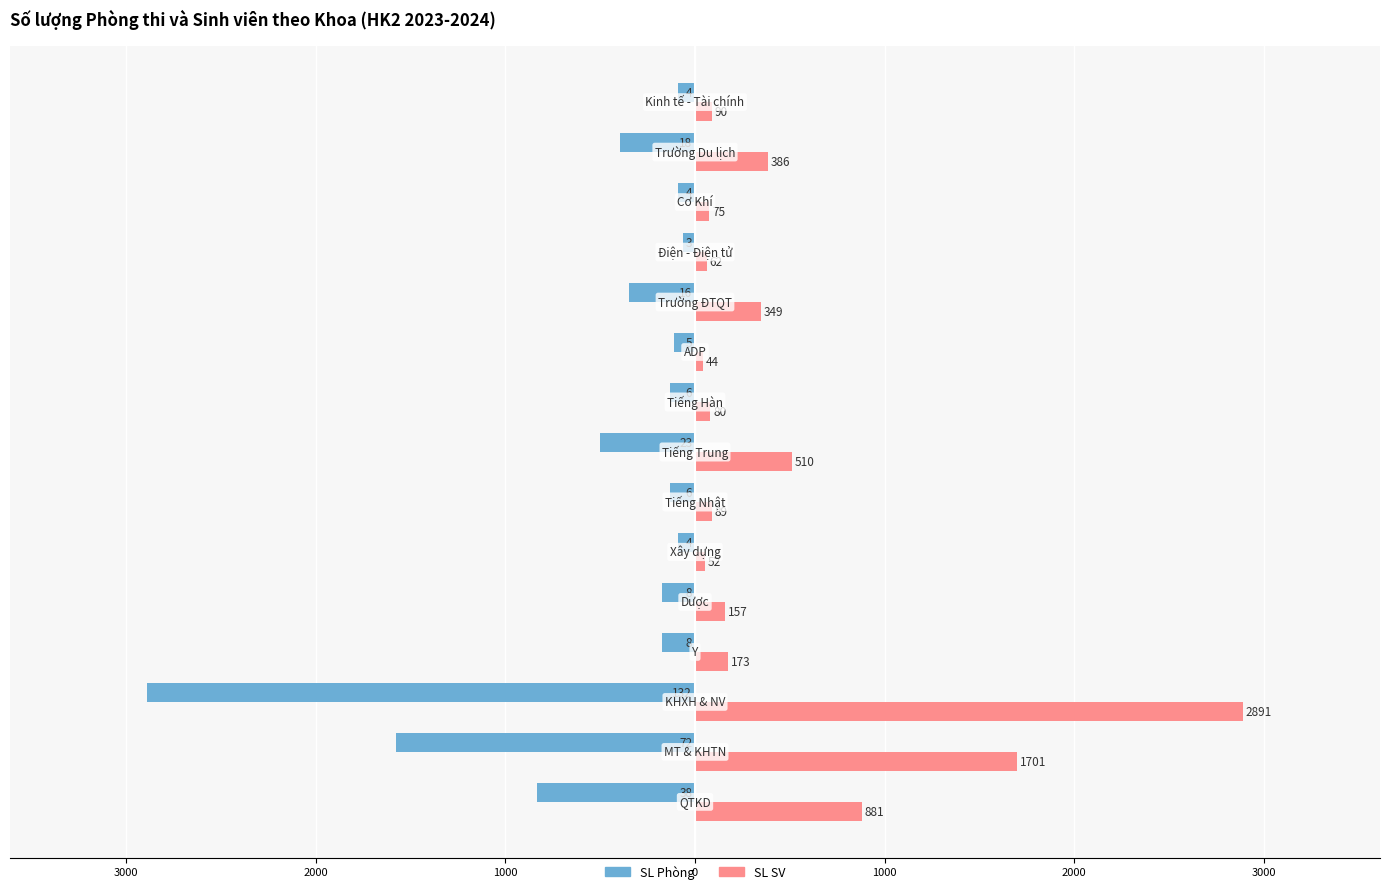

What are all the series names shown in the legend?

SL Phòng, SL SV